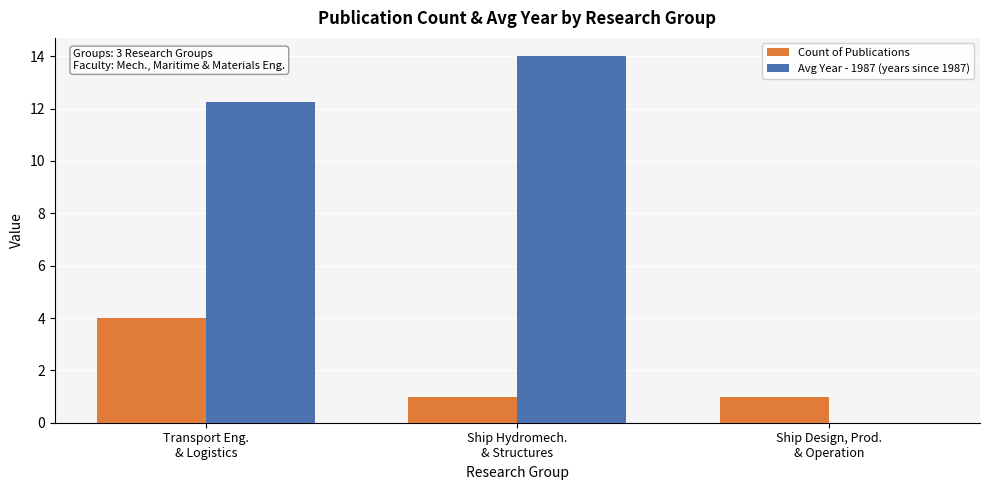

Which series has the largest total across all categories?

Avg Year - 1987 (years since 1987)